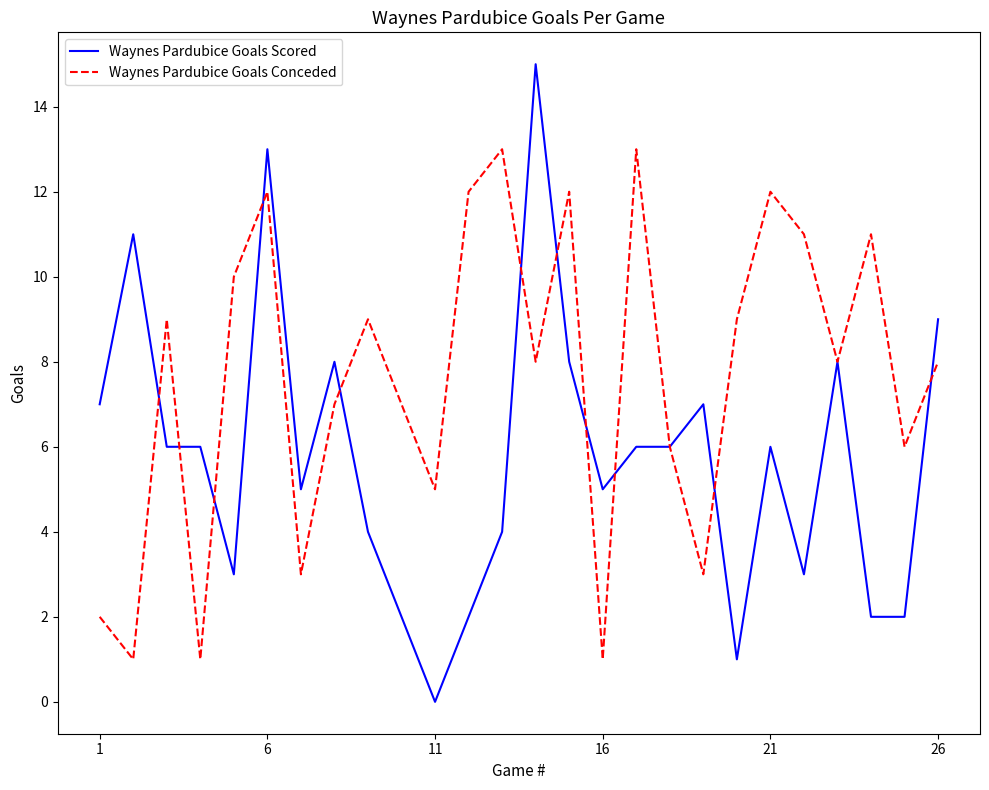

Does the chart have visible grid lines?

No